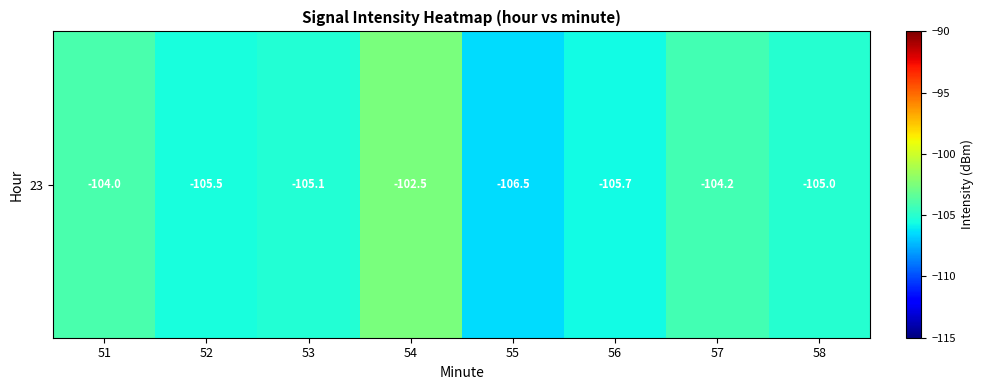

What is the difference between the maximum and minimum values?

4.0